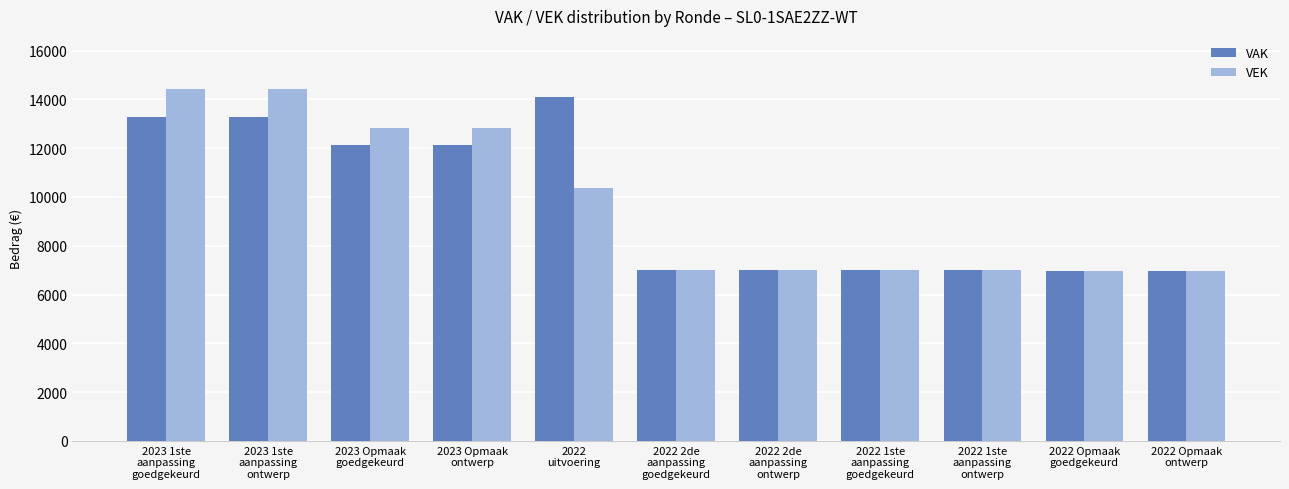

What is the value of the VEK bar at the 9th from the left?

6994